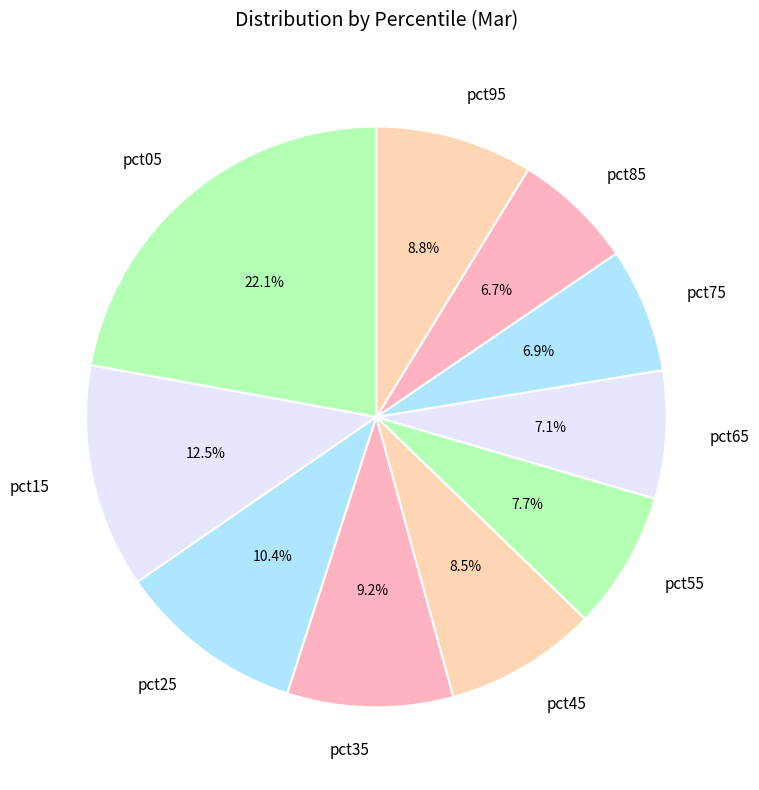

How many segments does this pie chart have?

10